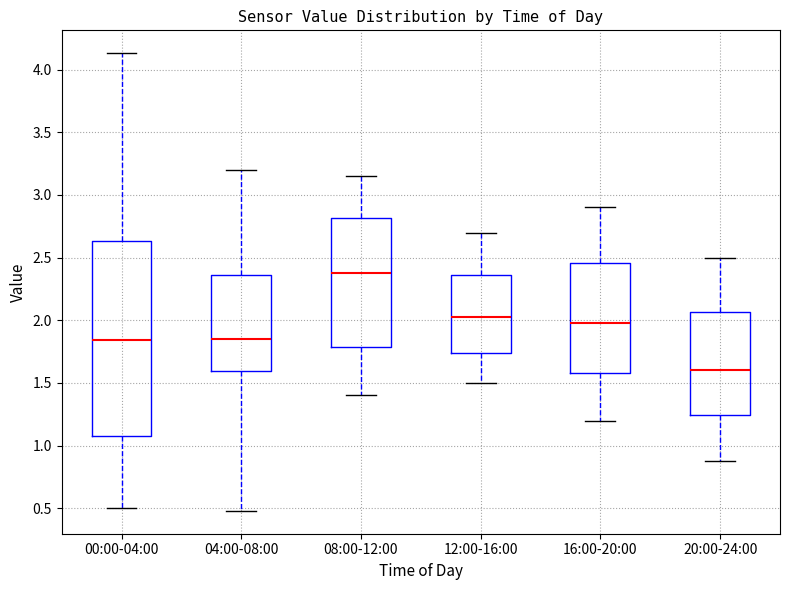

Reading left to right, transcribe this box plot: for each box, give where its median line is, the range the box spans, and where its two whiskers end, as read against the y-axis. The values are not printed on the chart, so give them approximately, as read against the axis.

00:00-04:00: median 1.85, box 1.10 to 2.65, whiskers 0.50 to 4.15
04:00-08:00: median 1.85, box 1.60 to 2.35, whiskers 0.50 to 3.20
08:00-12:00: median 2.40, box 1.80 to 2.80, whiskers 1.40 to 3.15
12:00-16:00: median 2.05, box 1.75 to 2.35, whiskers 1.50 to 2.70
16:00-20:00: median 2.00, box 1.60 to 2.45, whiskers 1.20 to 2.90
20:00-24:00: median 1.60, box 1.25 to 2.05, whiskers 0.90 to 2.50